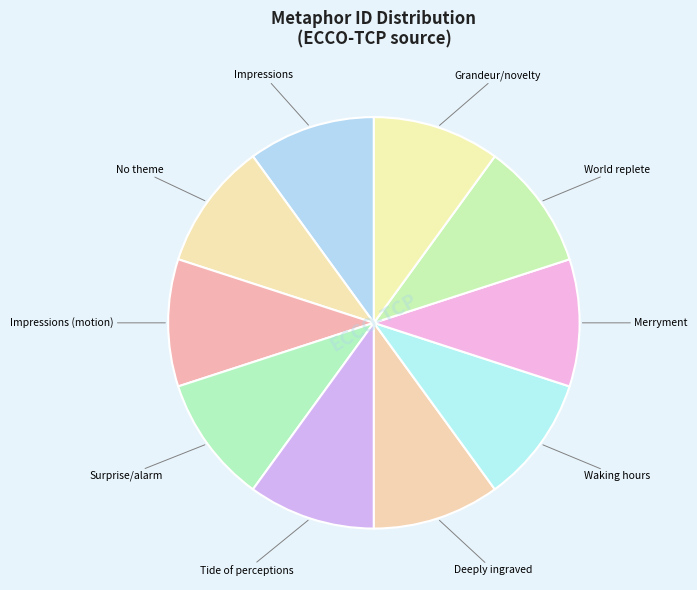

The Impressions slice represents 1% of the pie. True or false?

False